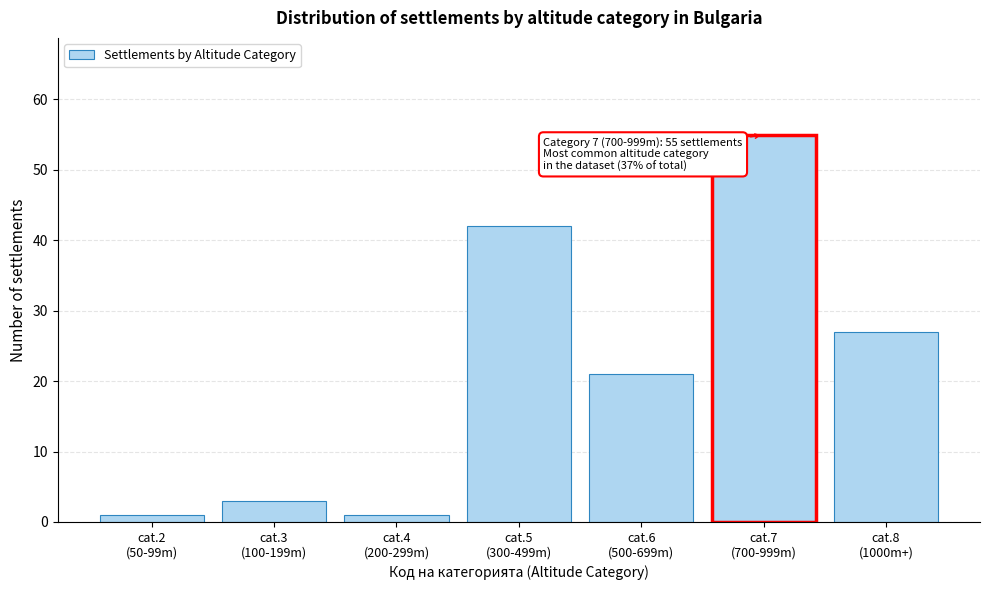

Reading left to right, list all the values displayed in this chart.

1	3	1	42	21	55	27